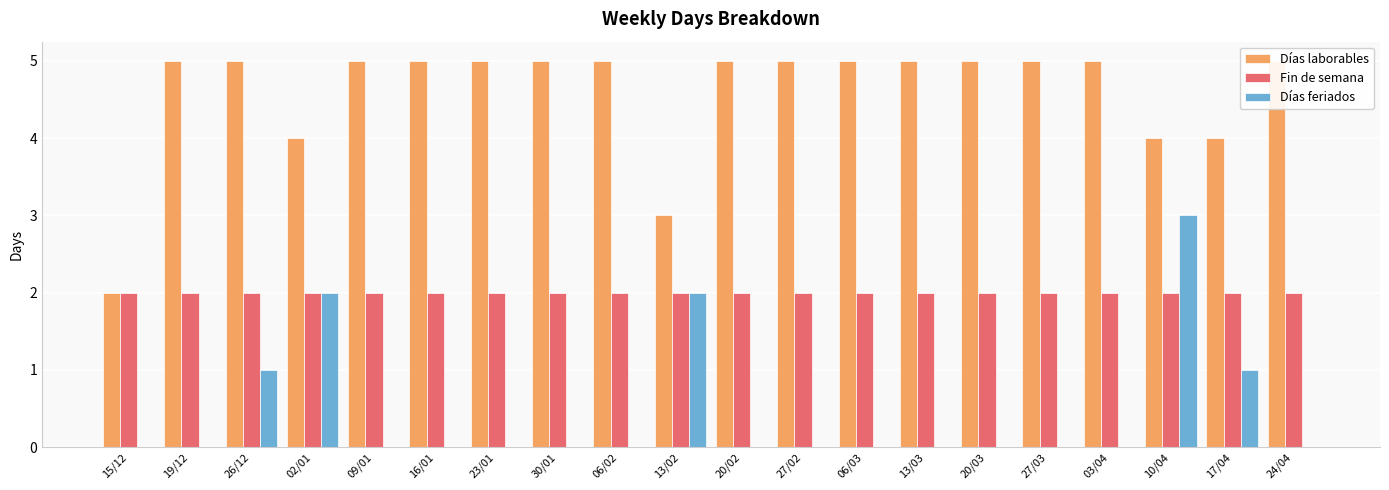

Does the chart contain stacked bars?

No